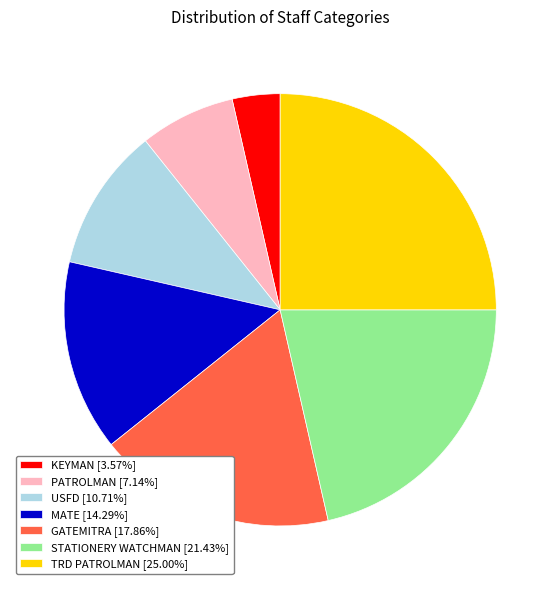

Is it true that GATEMITRA is 18% of the pie?

True